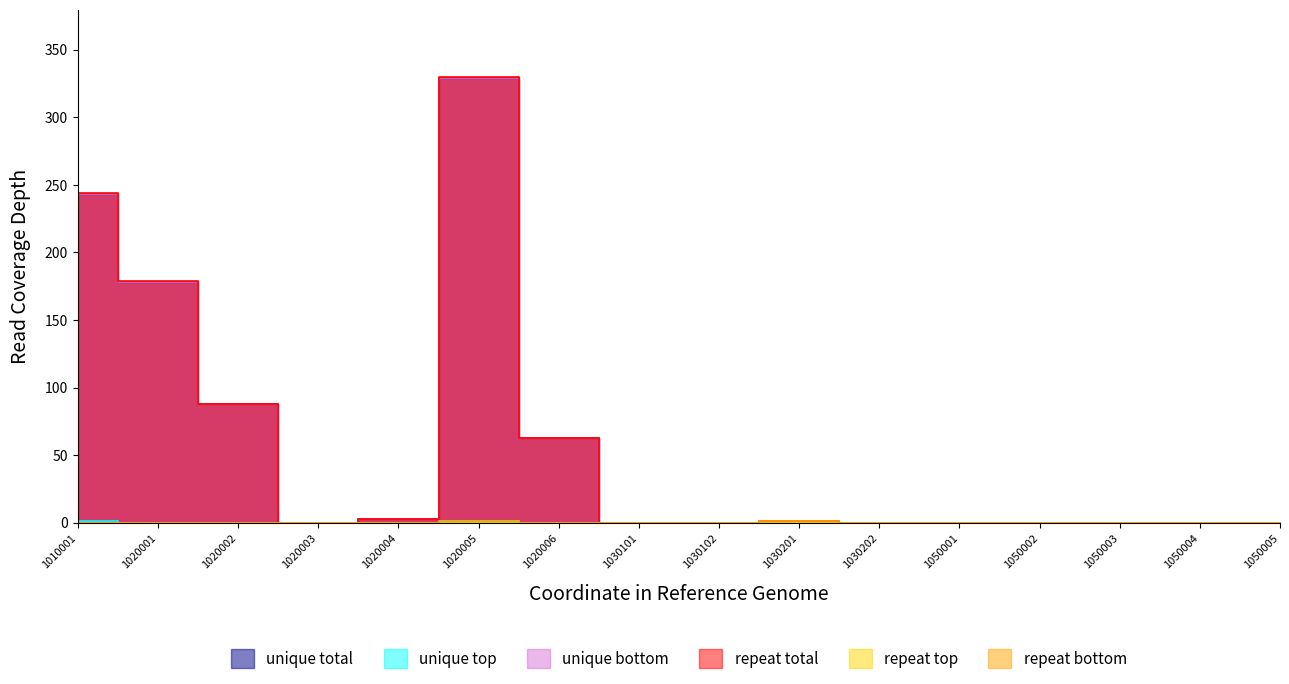

How many values in the unique total series exceed 0?

6